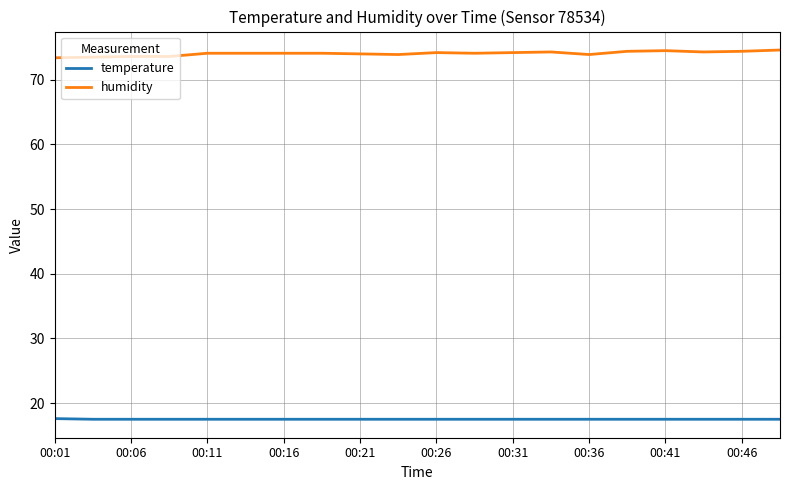

Which series has the largest total across all categories?

humidity